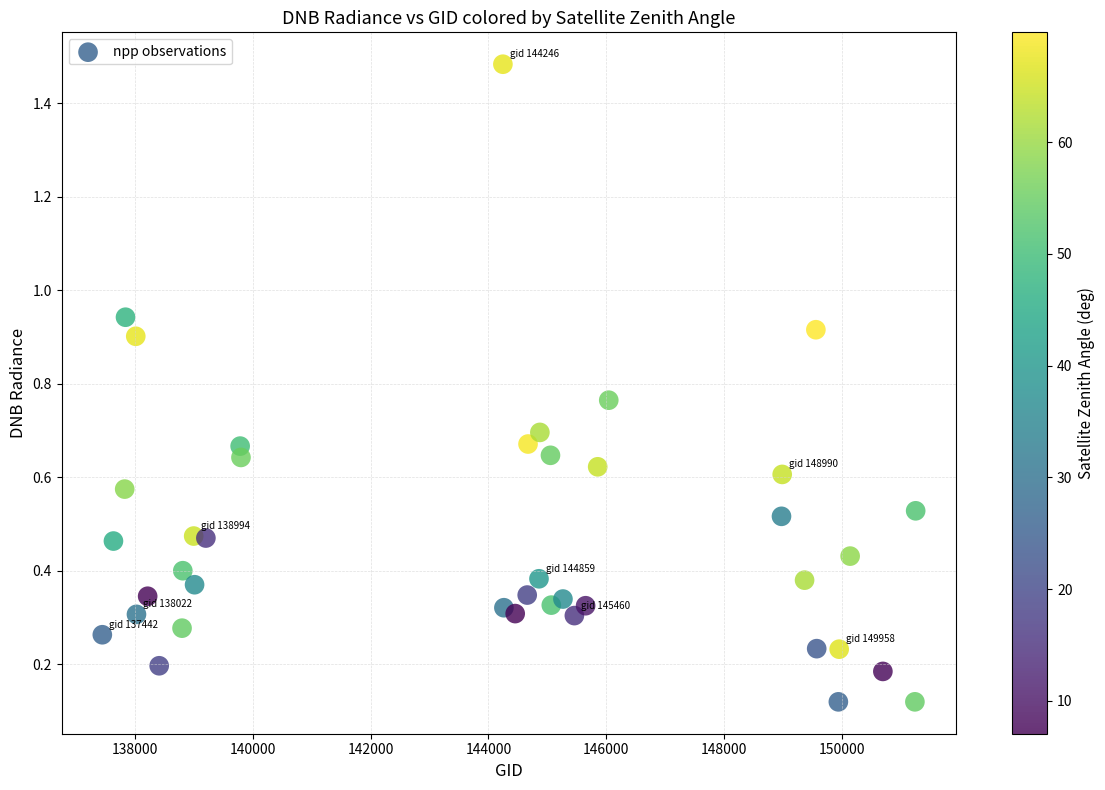

What is the range of Y values (max minus min)?

1.4